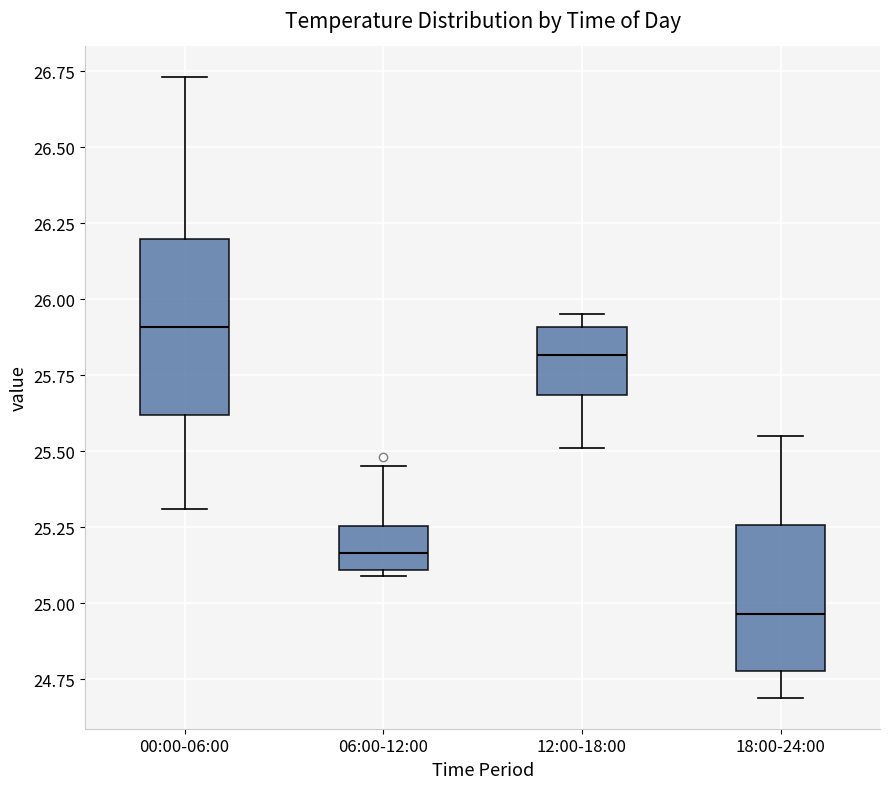

Which box is the tallest, from its lower edge to its upper edge?

00:00-06:00